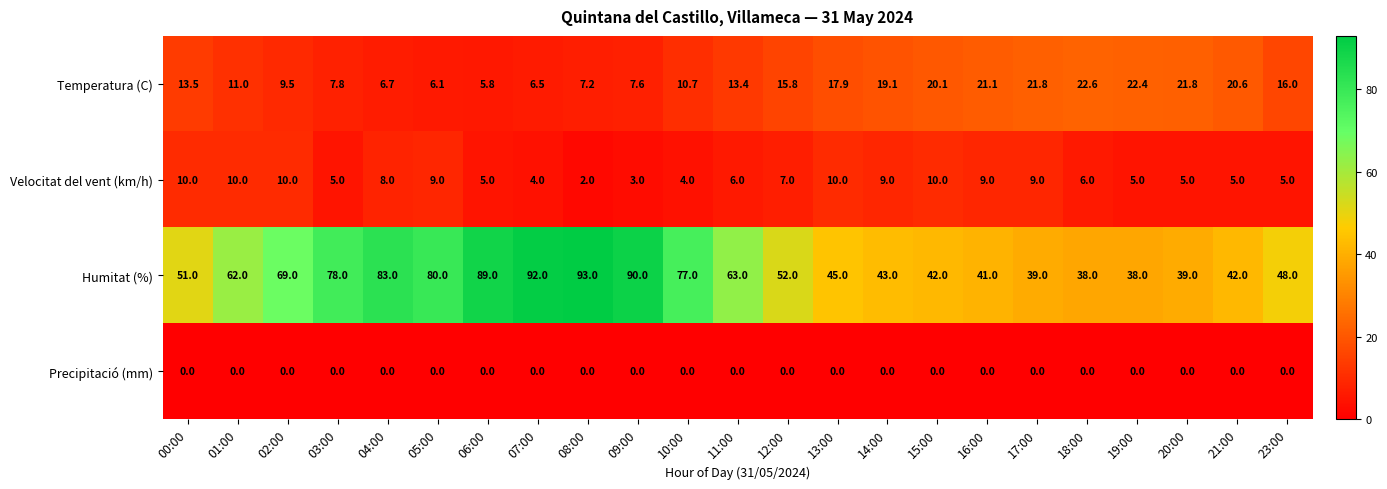

Rank the series by their maximum value, from lowest to highest.

Precipitació (mm), Velocitat del vent (km/h), Temperatura (C), Humitat (%)